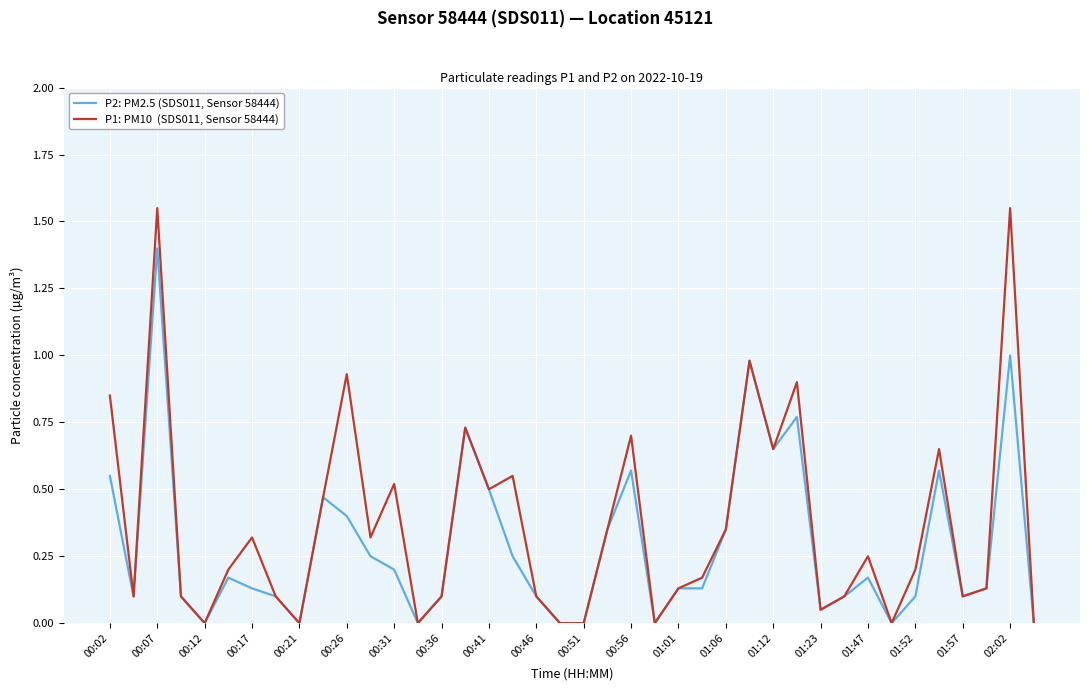

How many lines are shown in the chart?

2